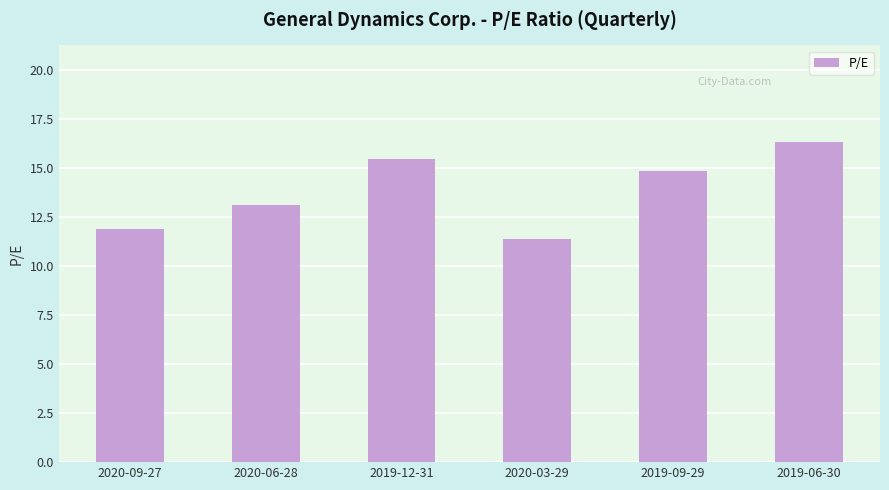

The value at 2019-09-29 is 9.5. True or false?

False